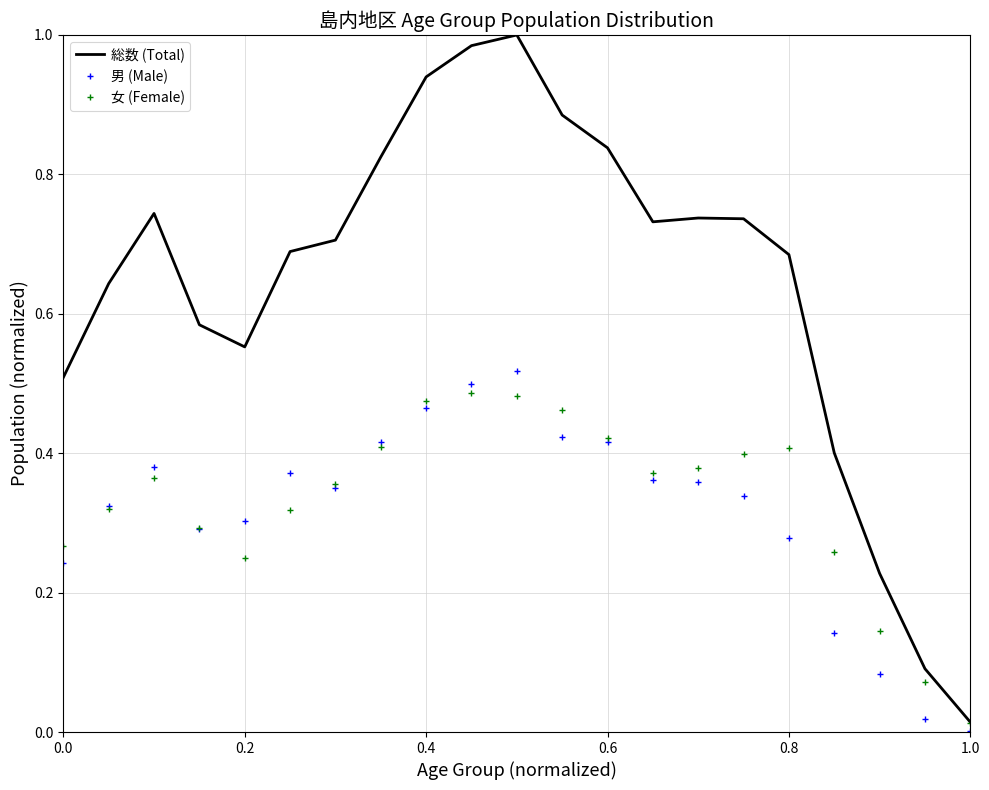

Which series has the largest total across all categories?

総数 (Total)